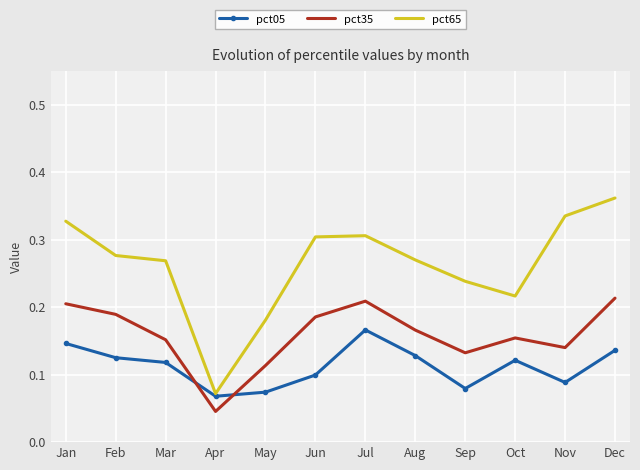

How many intersections are there between pct05 and pct35?

2